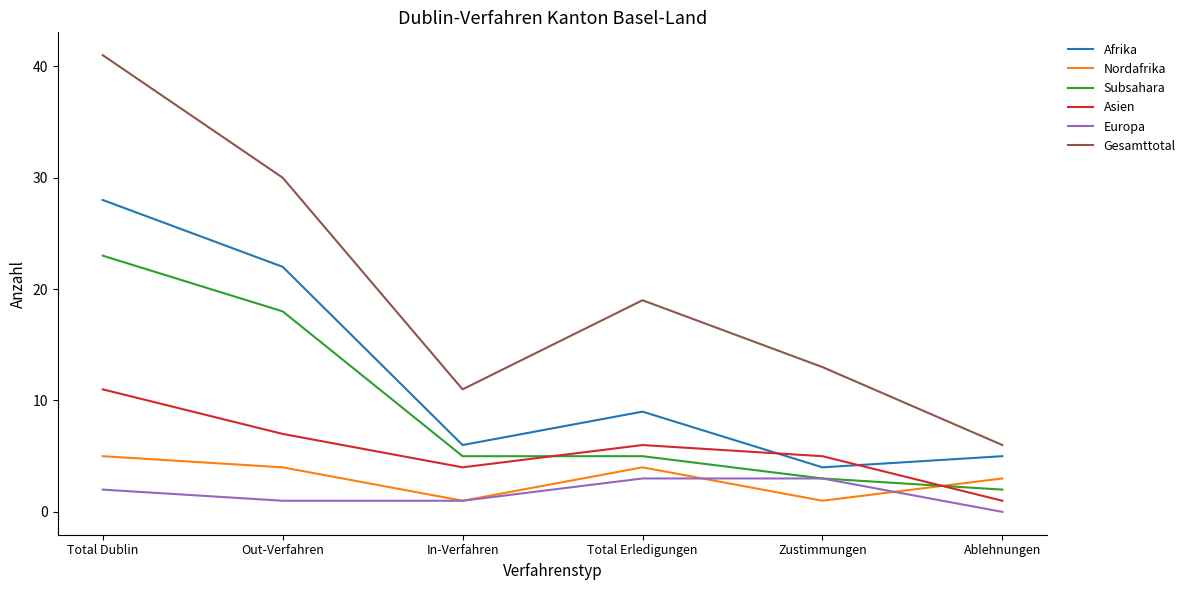

What is the total value across all series at Ablehnungen?

17